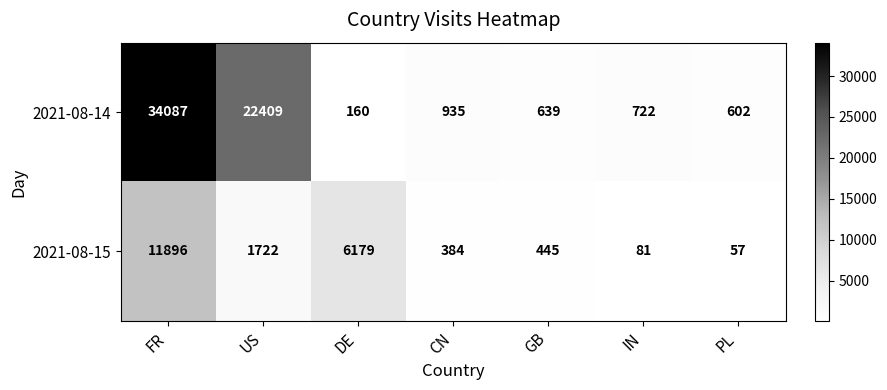

At which category is the sum across all series the highest?

FR